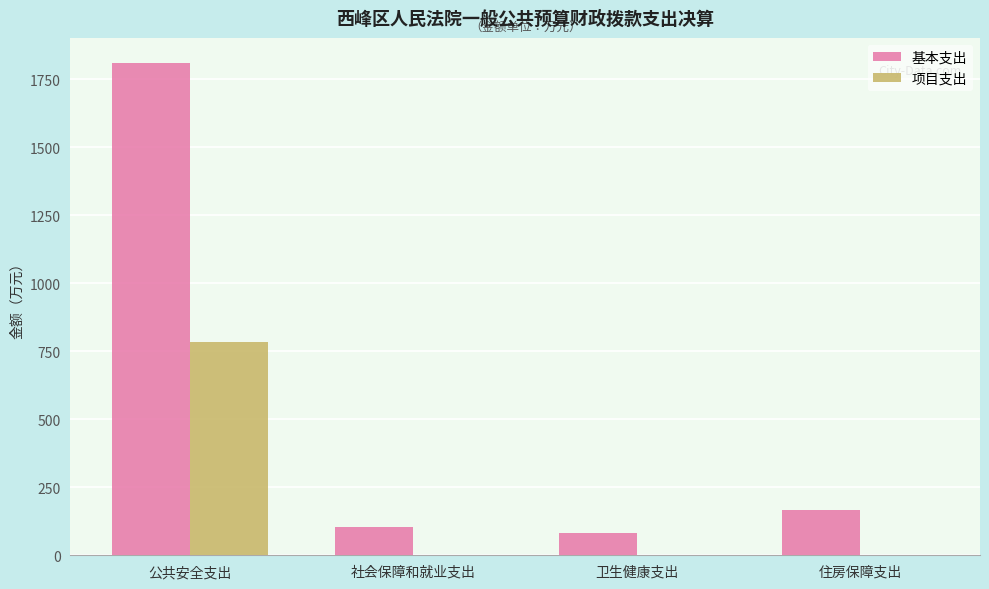

Are the bars grouped side by side (vs. stacked)?

Yes